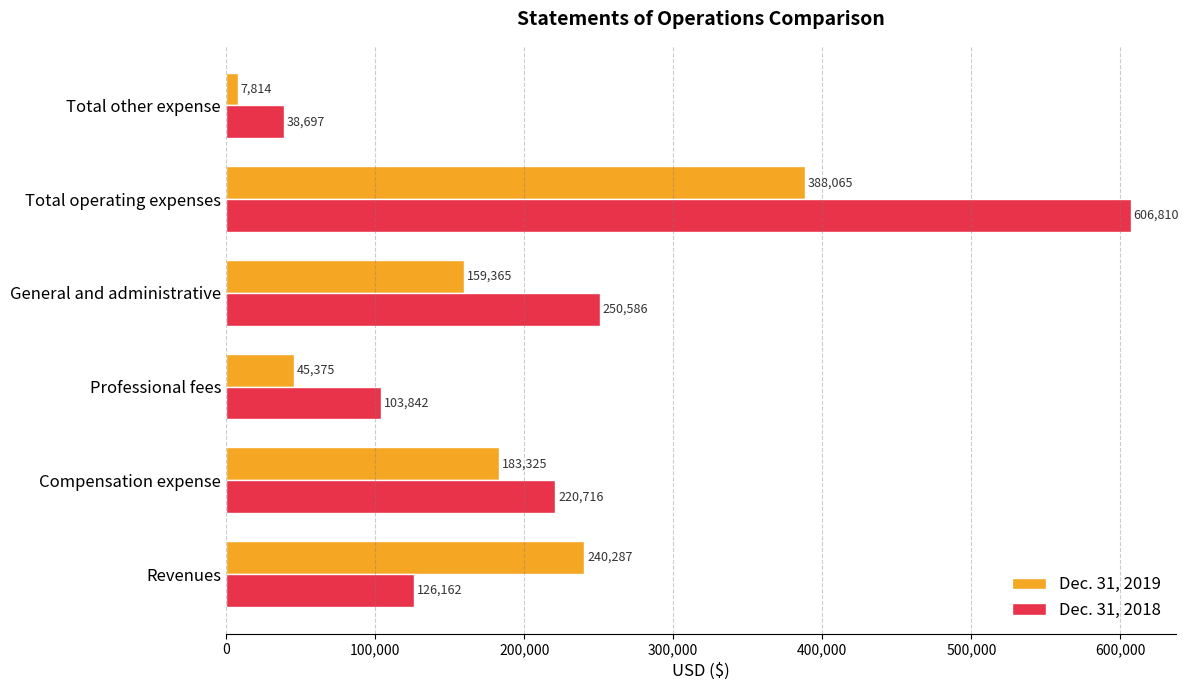

Which series has the largest range (max minus min)?

Dec. 31, 2018